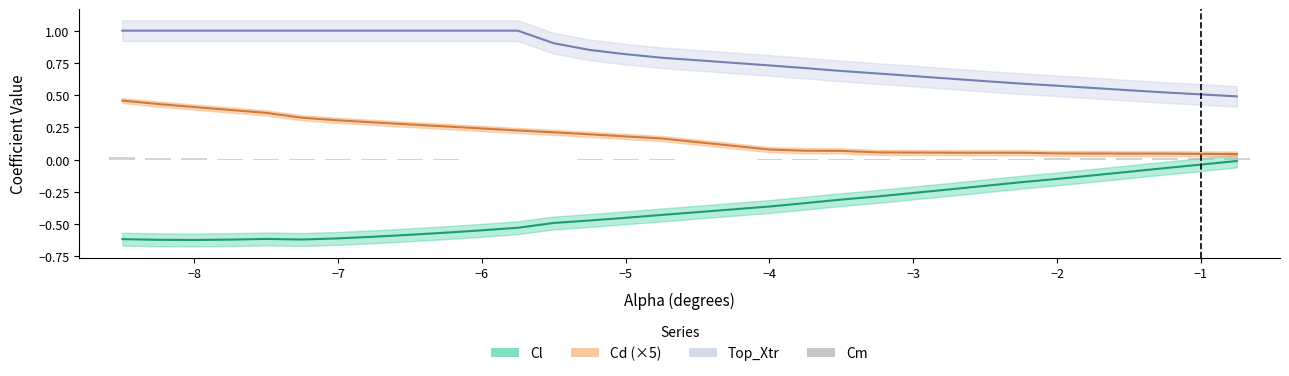

How many values are below zero?

1